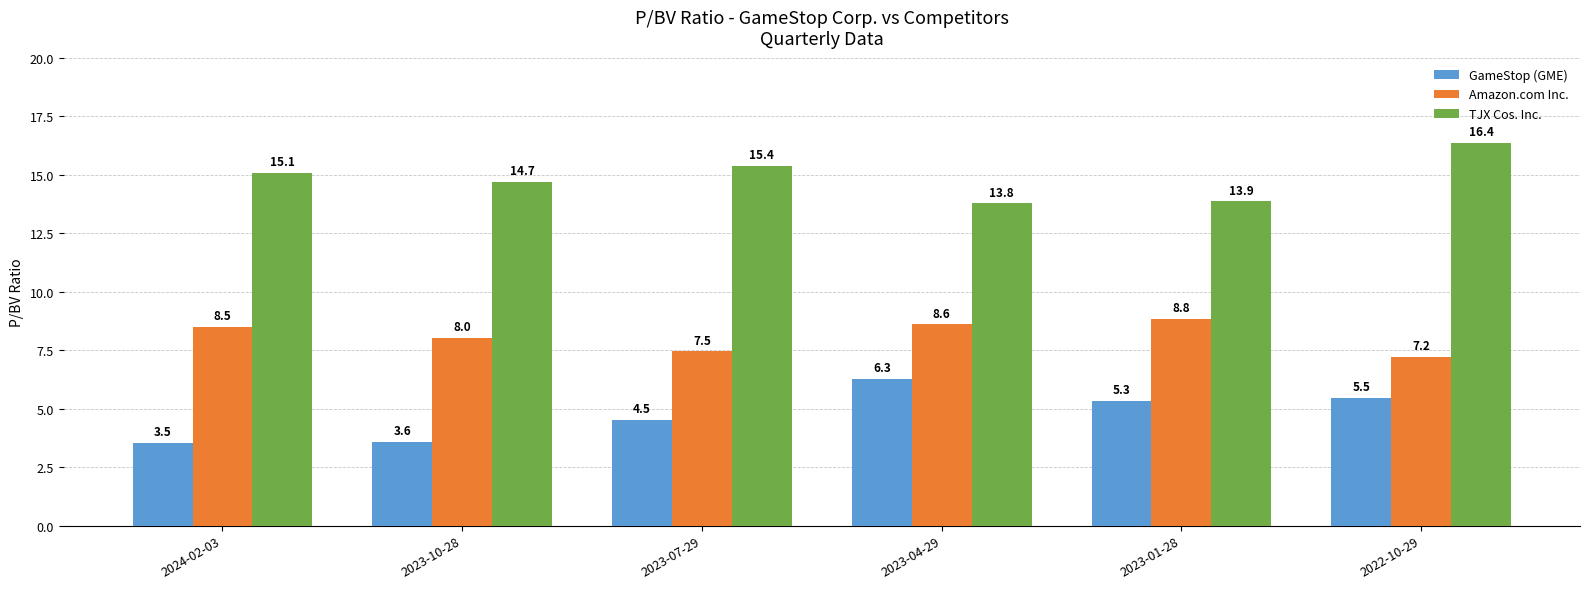

Is the value of GameStop (GME) at 2023-10-28 greater than the value of TJX Cos. Inc. at 2024-02-03?

No